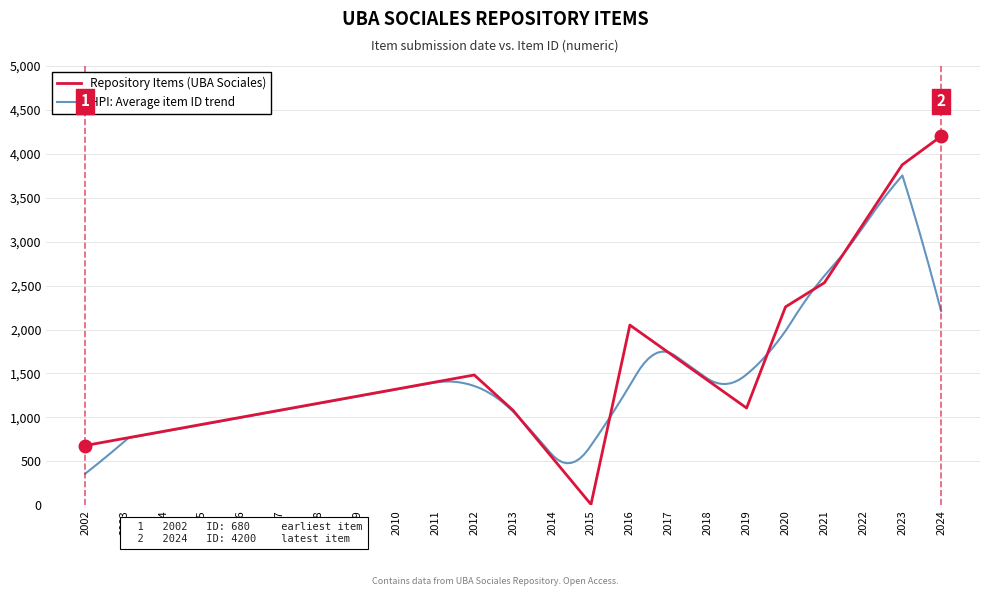

What is the sum of the Item ID values at 2533 and 4200?

6733